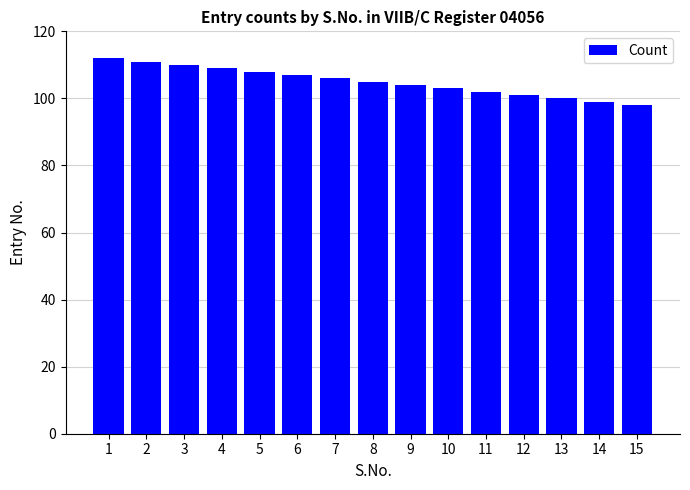

Which label corresponds to the largest value in the chart?

1